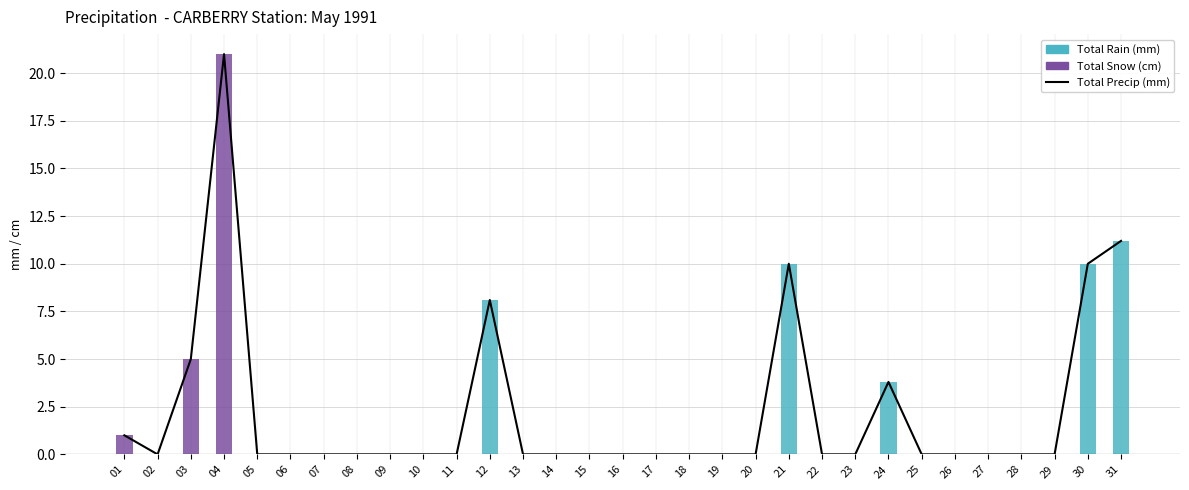

At which category is the sum across all series the highest?

04